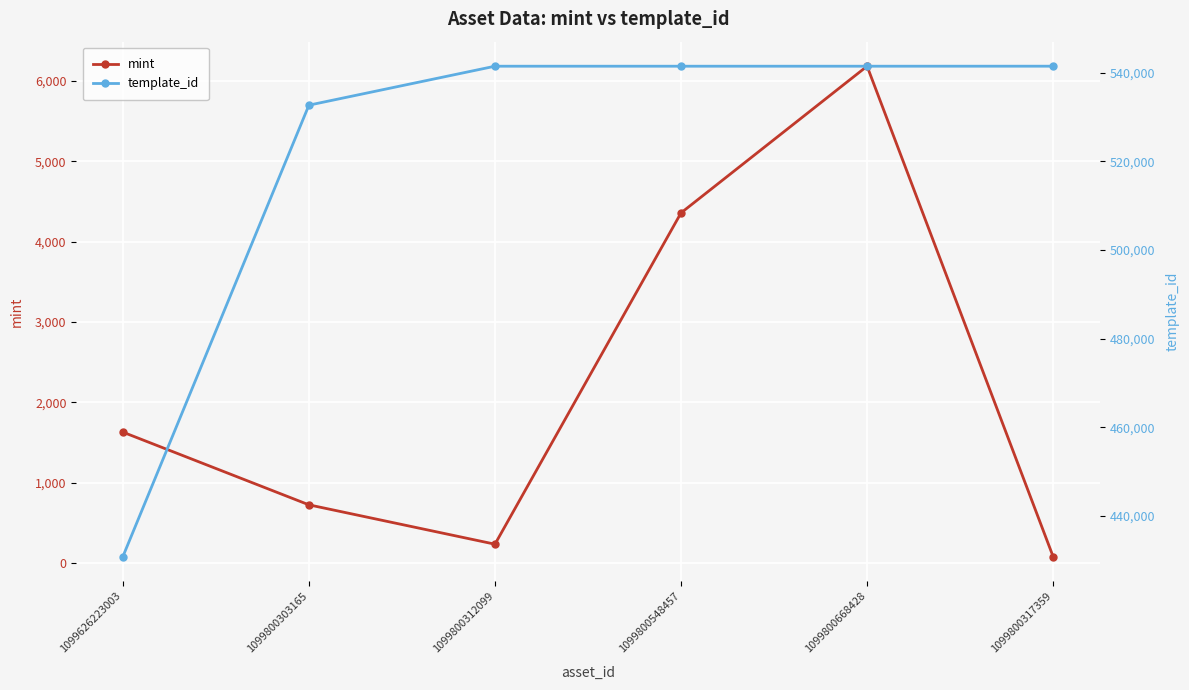

Which series has the largest range (max minus min)?

template_id